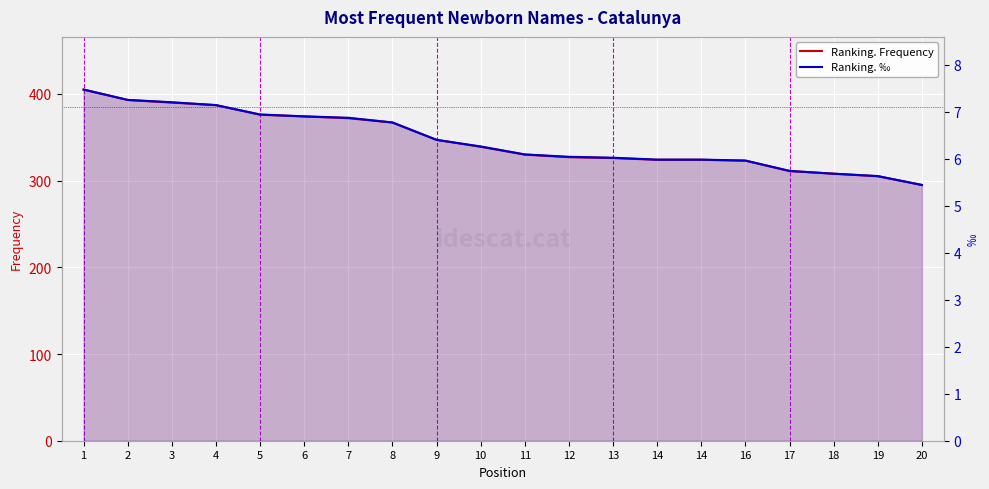

At 12, list the series in order from largest to smallest.

Ranking. Frequency, Ranking. ‰